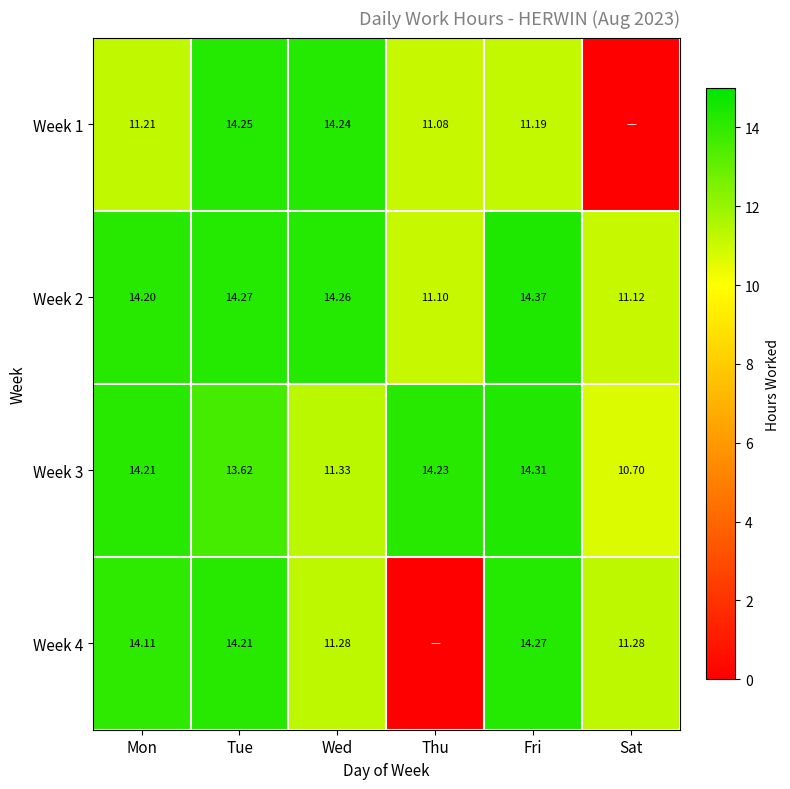

What is the average value of the Week 2 series?

13.2